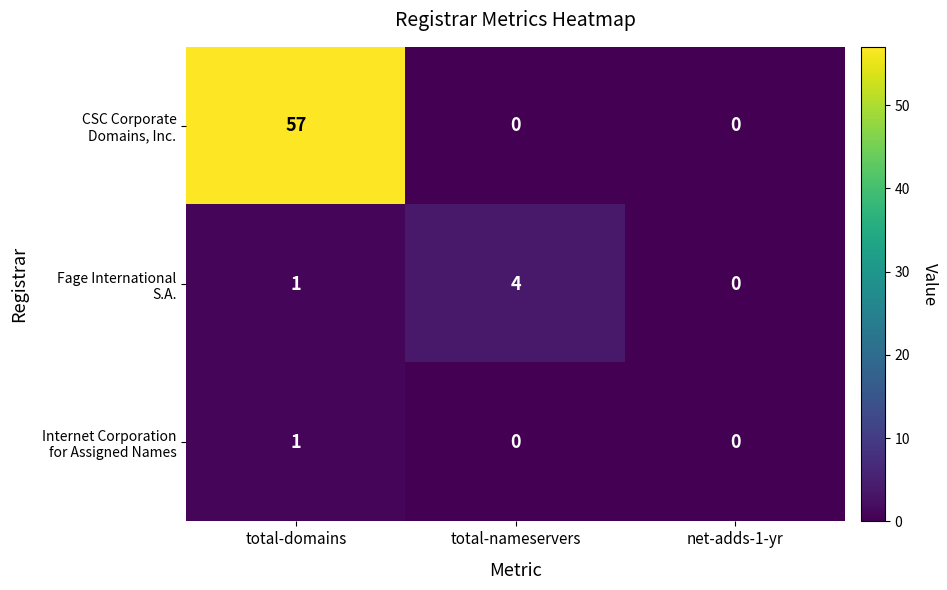

What is the total value across all series at total-domains?

59